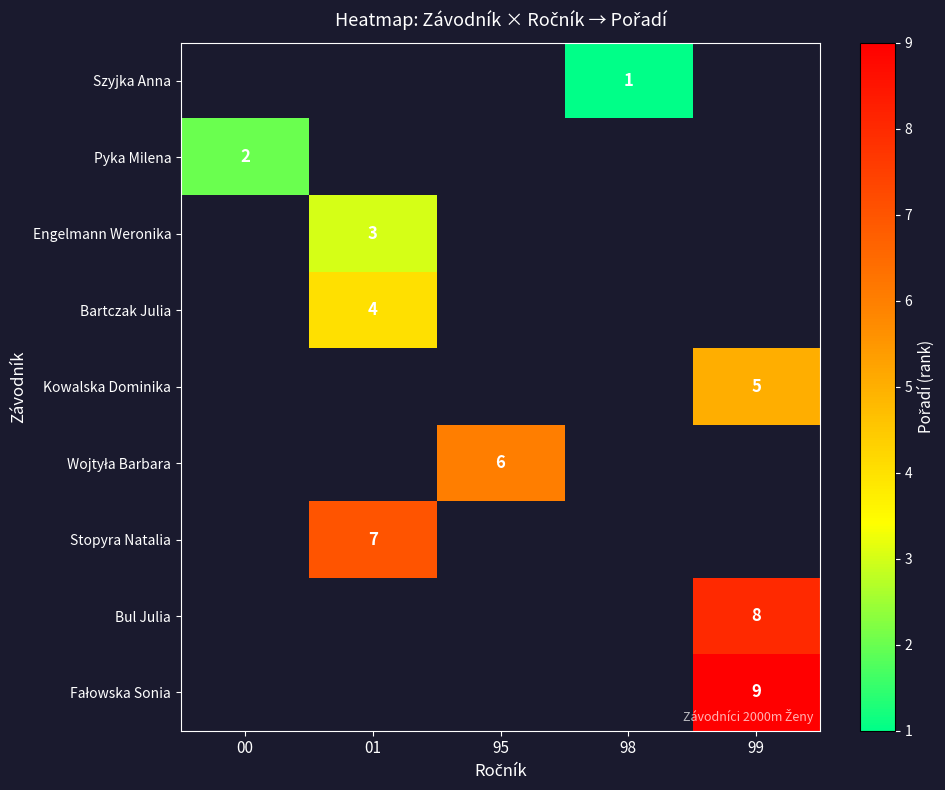

True or false: Bartczak Julia has a value of 4 at 01.

True